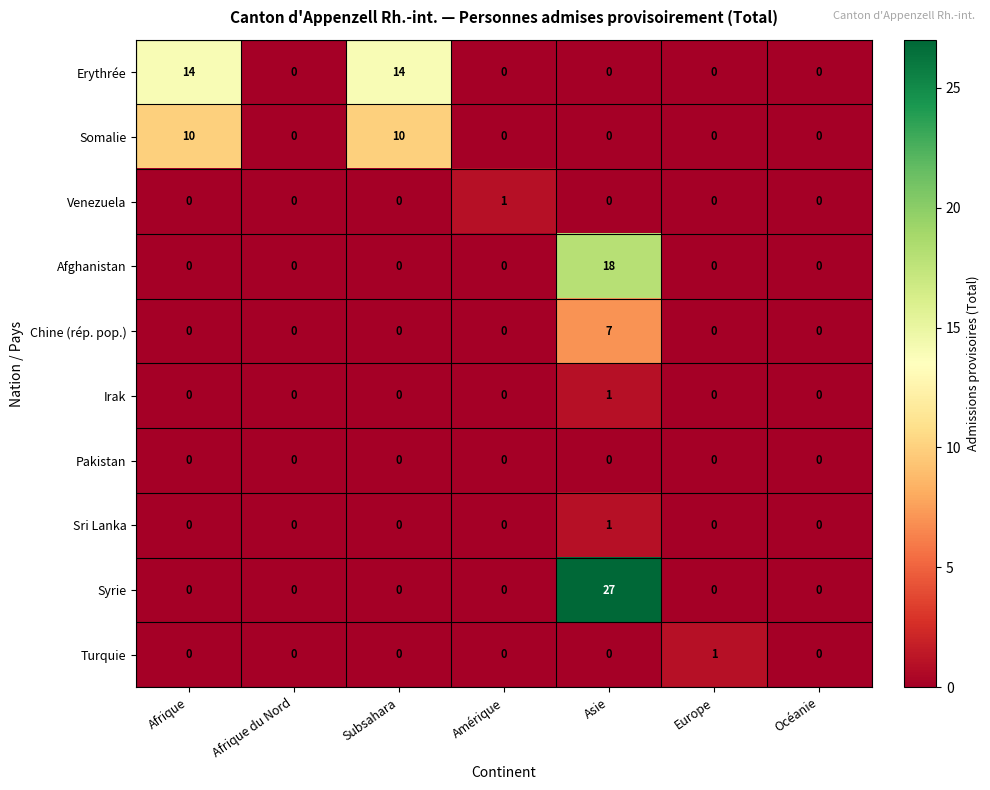

What is the sum of the Somalie values at Subsahara and Afrique du Nord?

10